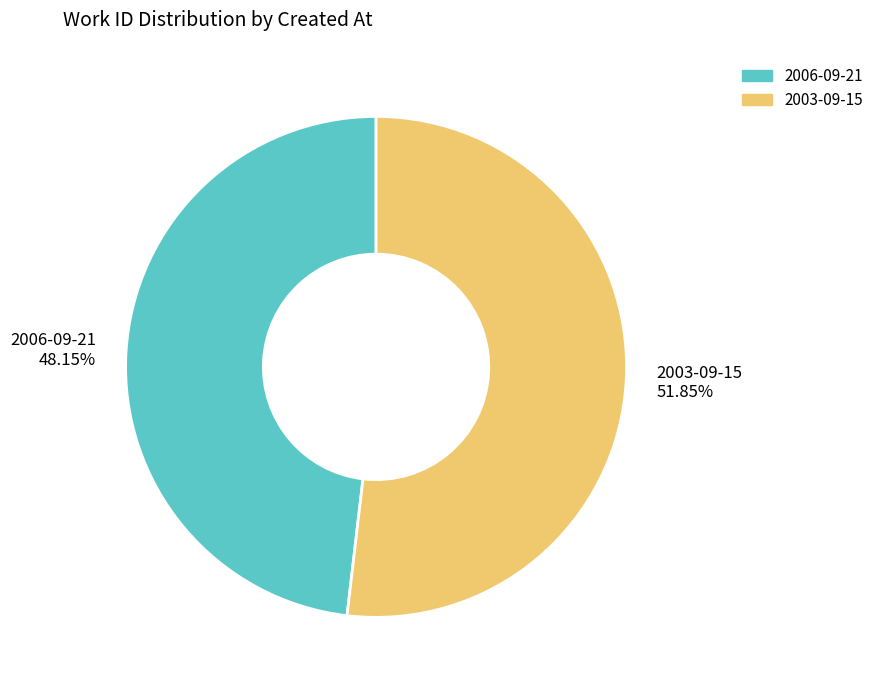

Is the sum of 2006-09-21 and 2003-09-15 greater than half?

Yes